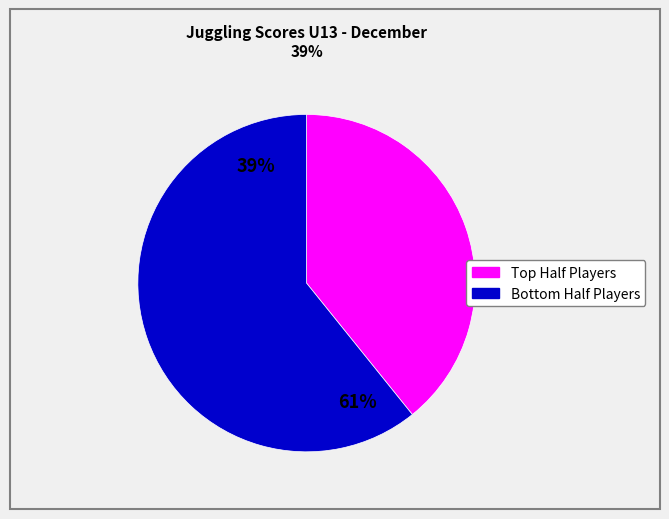

Is there a majority slice in this chart?

Yes